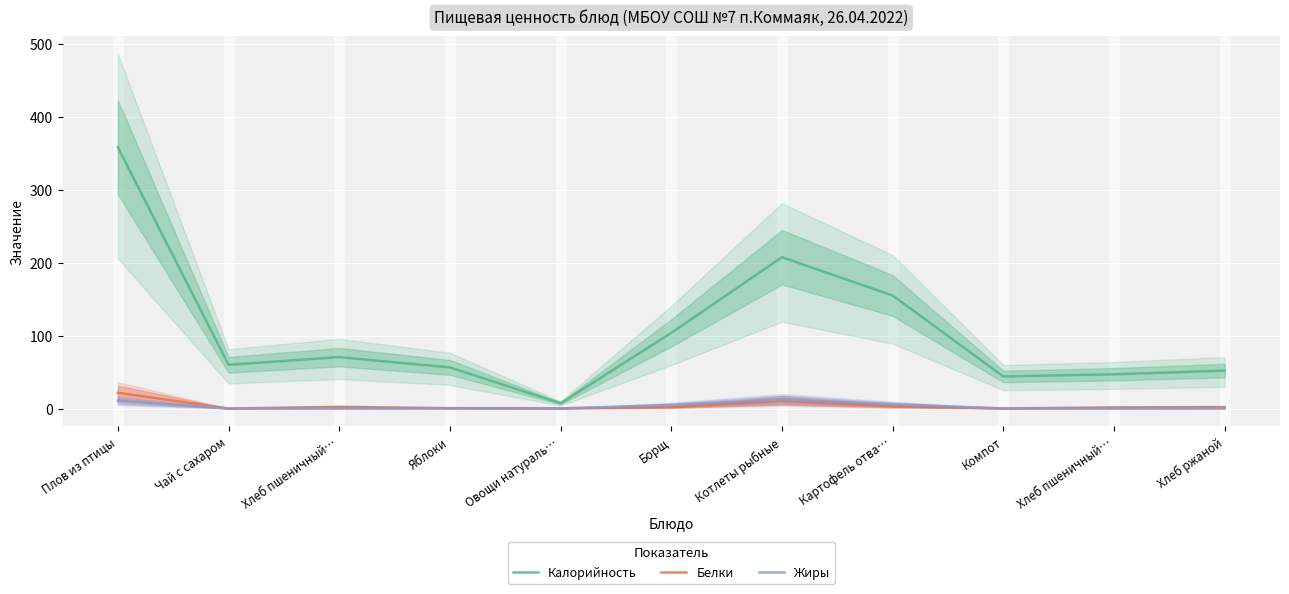

What is the sum of all Калорийность values?

1161.8